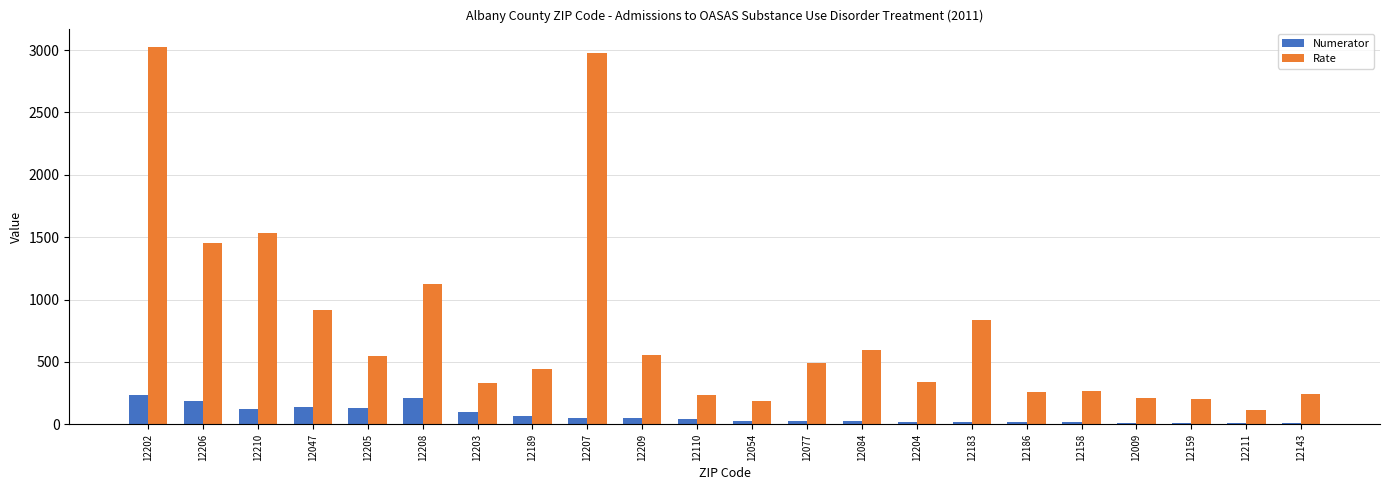

At which category is the sum across all series the highest?

12202